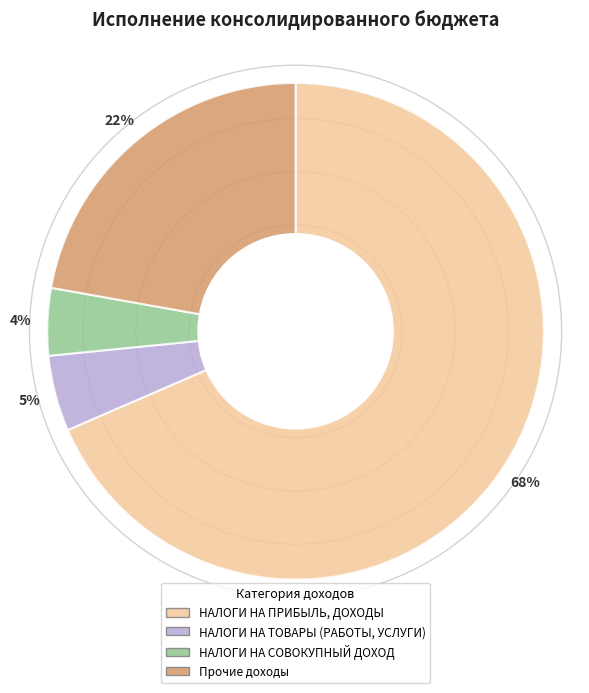

Rank the categories by value from lowest to highest.

НАЛОГИ НА СОВОКУПНЫЙ ДОХОД, НАЛОГИ НА ТОВАРЫ (РАБОТЫ, УСЛУГИ), Прочие доходы, НАЛОГИ НА ПРИБЫЛЬ, ДОХОДЫ